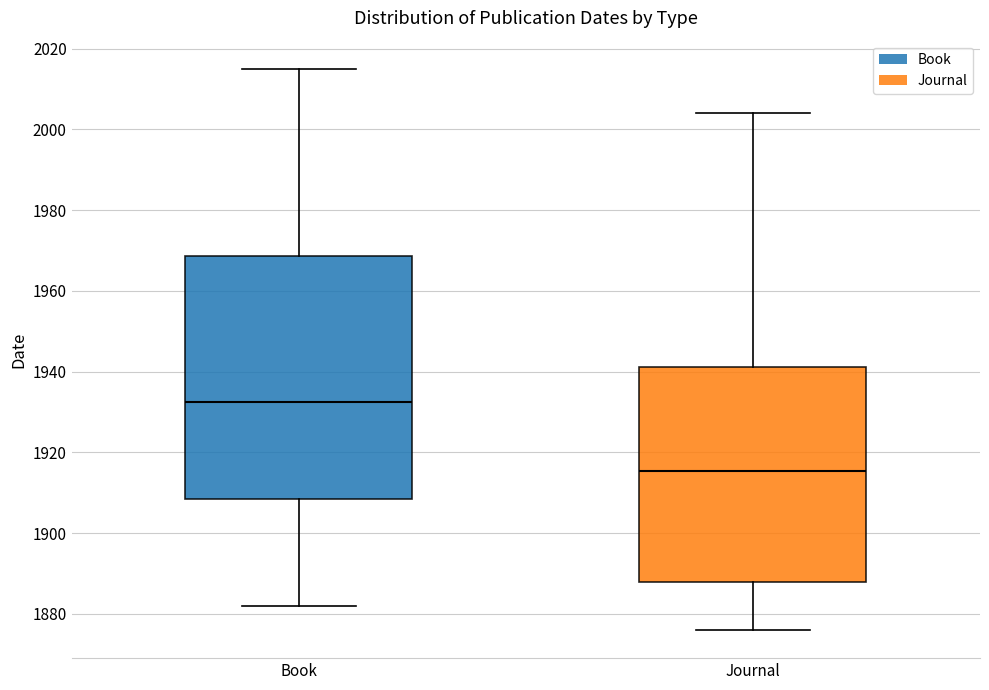

Which box has the lowest median line?

Journal